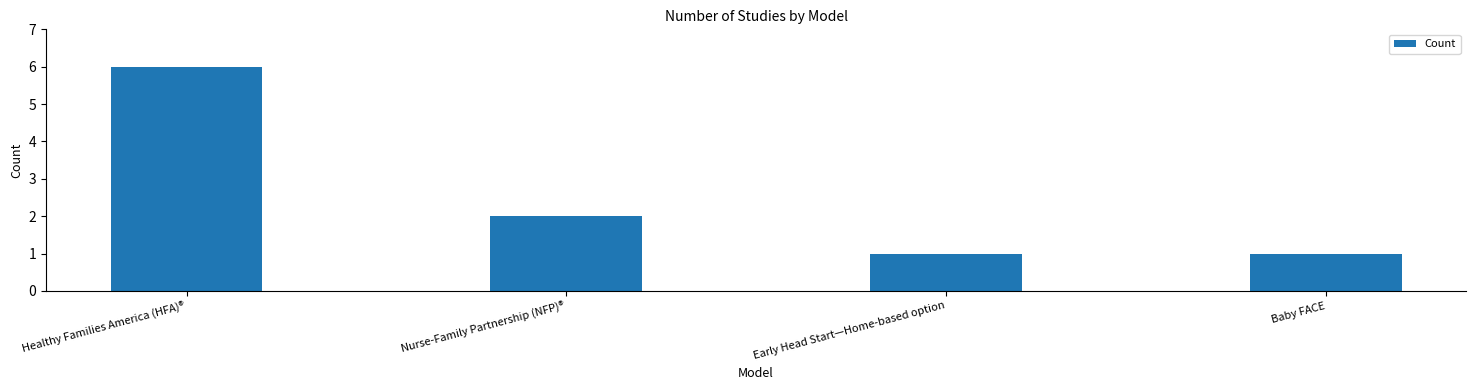

At which label is the value closest to 3?

Nurse-Family Partnership (NFP)®